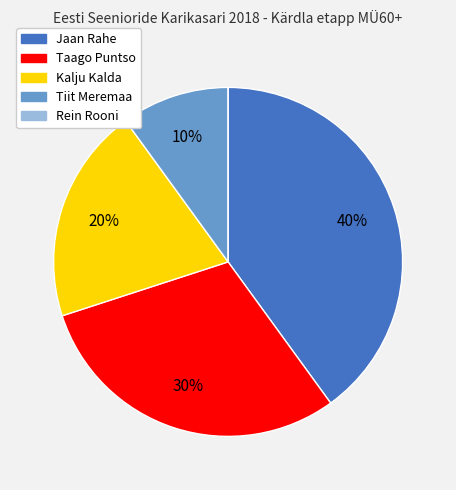

To the nearest percent, what is the combined percentage of Jaan Rahe and Taago Puntso?

70%